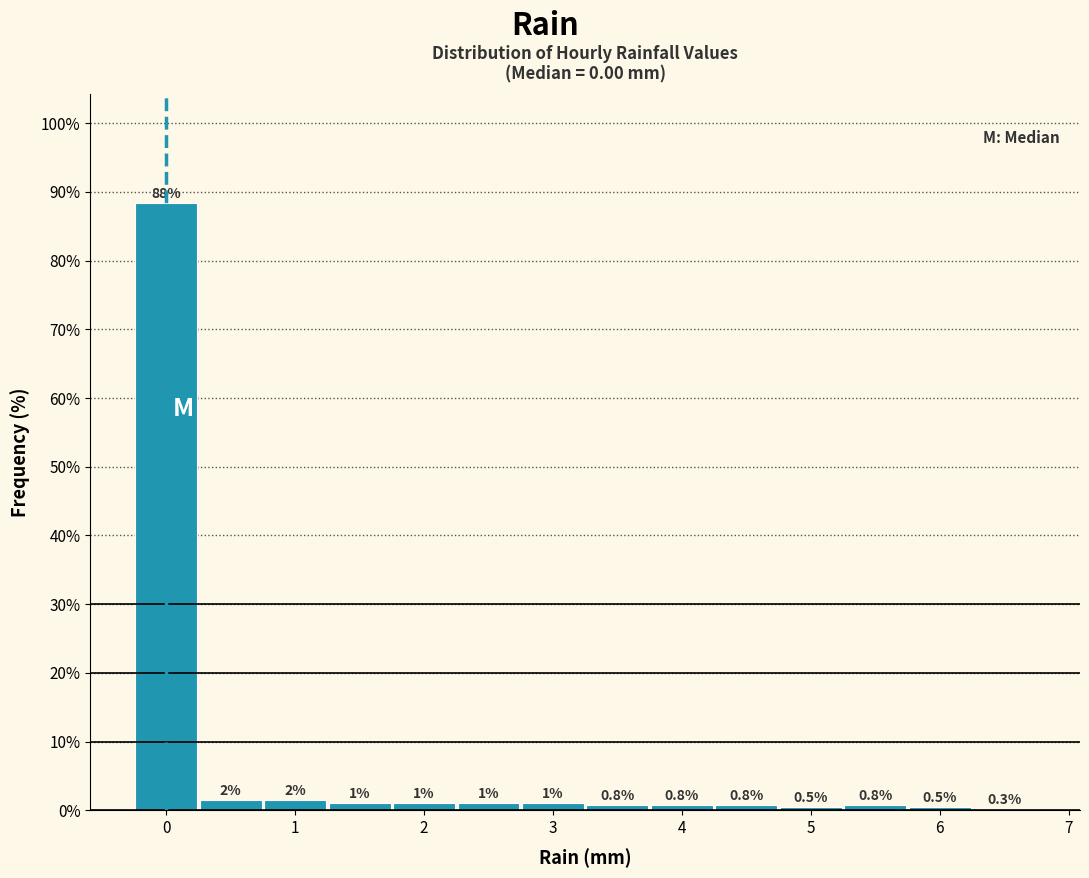

Which range on the x-axis has the tallest bar?

-0.25 to 0.25